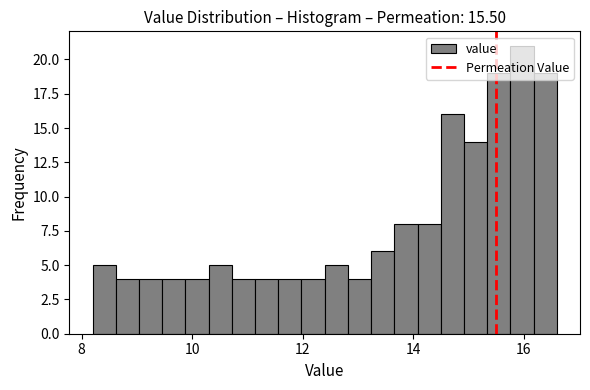

Read against the x-axis, roughly where is the centre of the tallest bar?

16.0